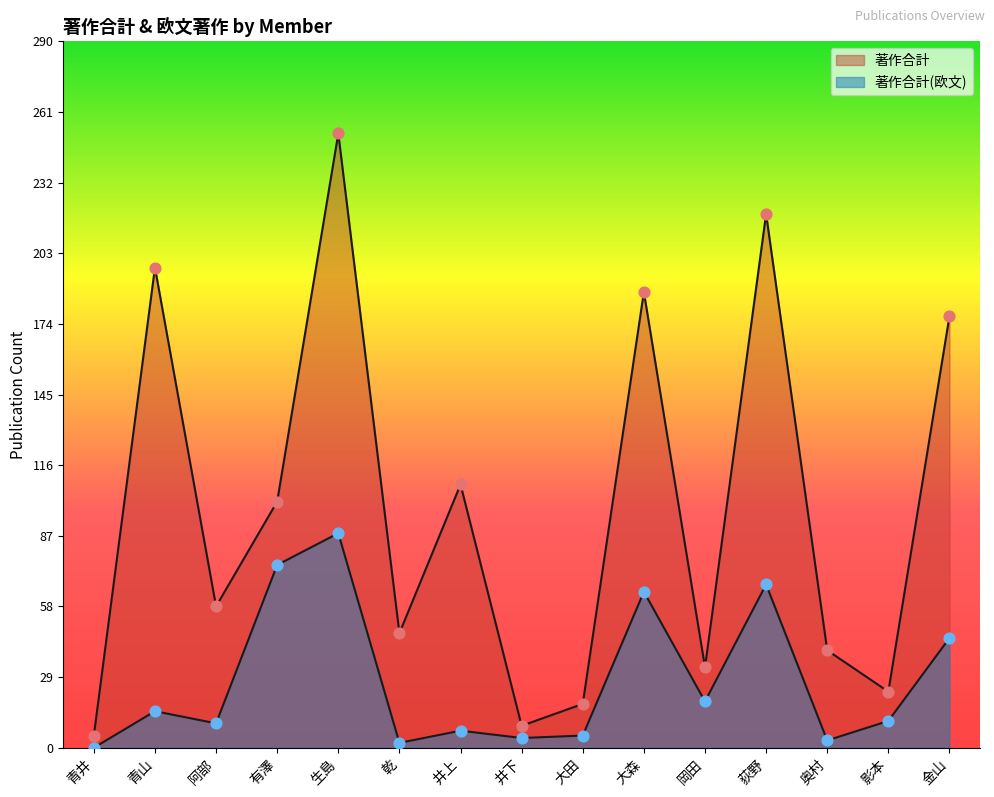

What are all the series names shown in the legend?

著作合計, 著作合計(欧文)